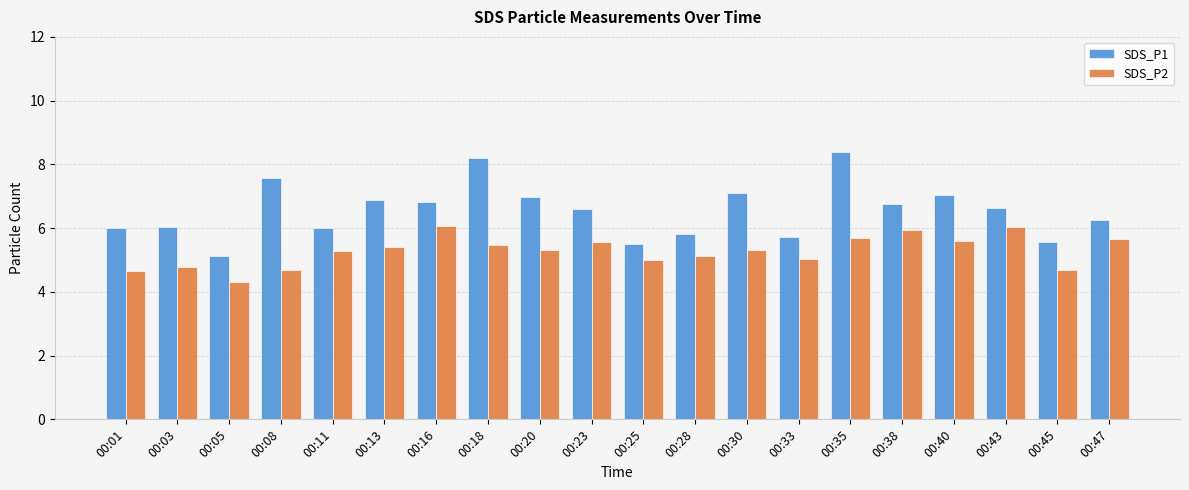

Rank the series at 00:35 from highest to lowest value.

SDS_P1, SDS_P2